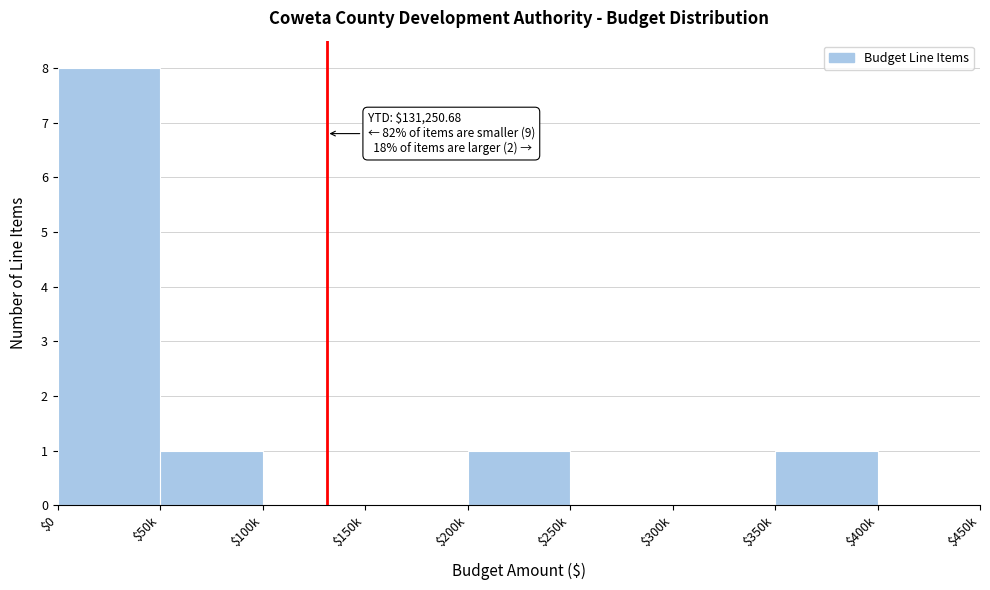

The chart shows a value of 1 at $50k. True or false?

True